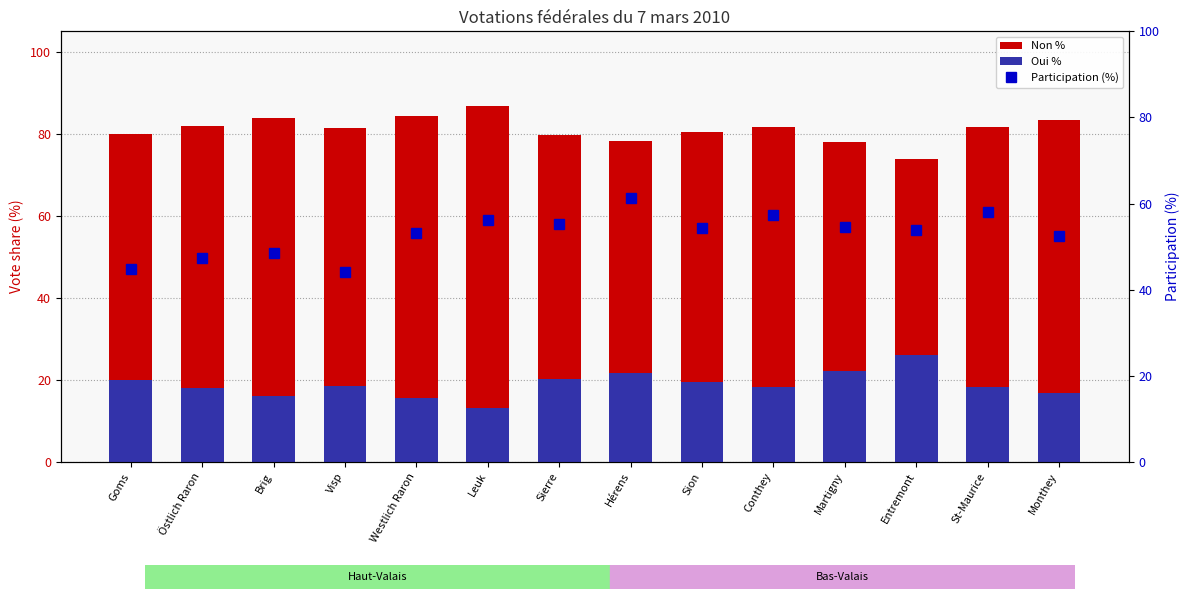

How many data points in Oui % are less than 18?

4